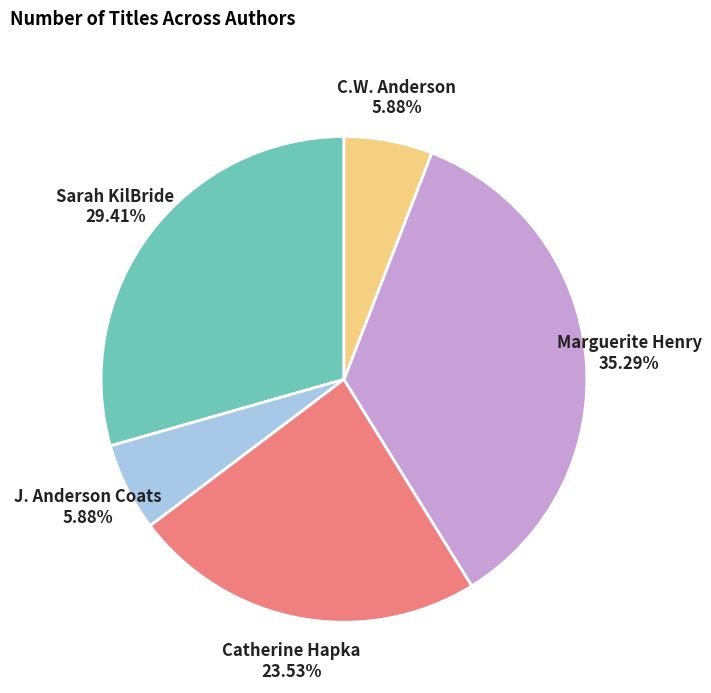

To the nearest percent, what is the average slice percentage?

20%